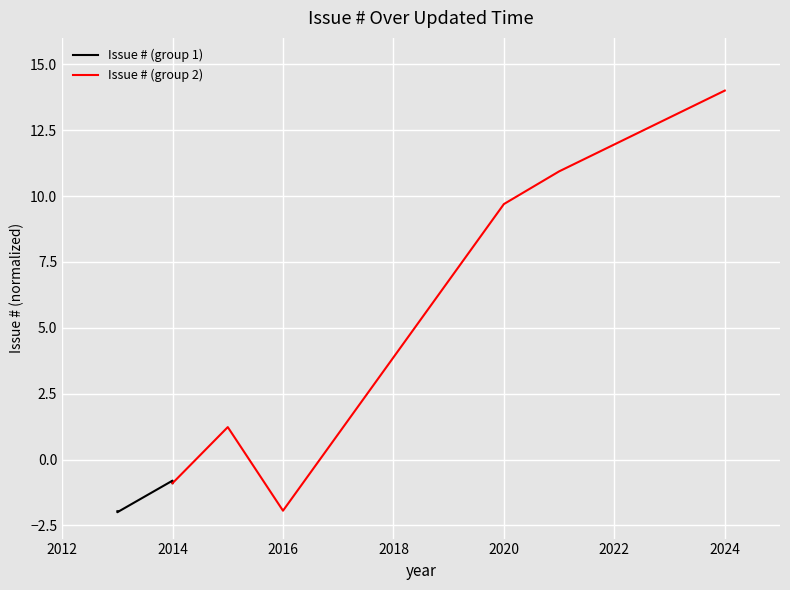

Where is Issue # (group 2) nearest to the value 6?

2020